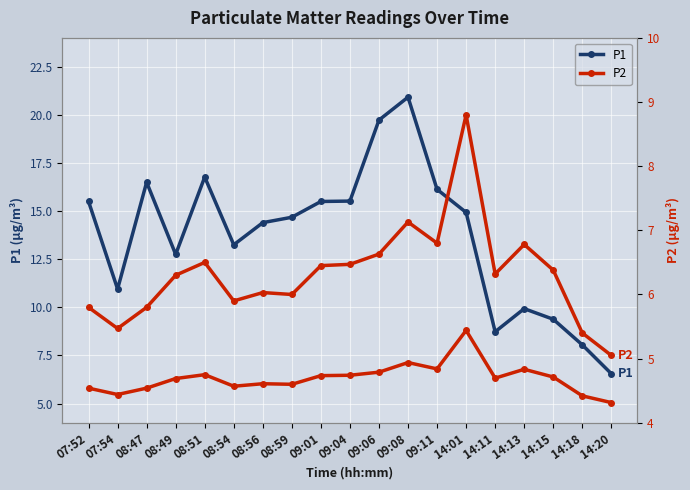

At which category does P1 reach its first local valley?

07:54